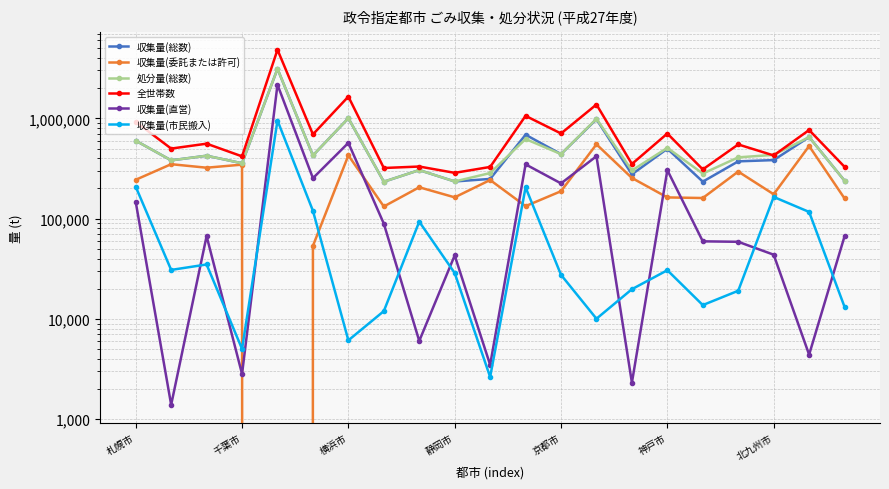

The 収集量(直営) series shows 42982.0 at 静岡市. True or false?

True